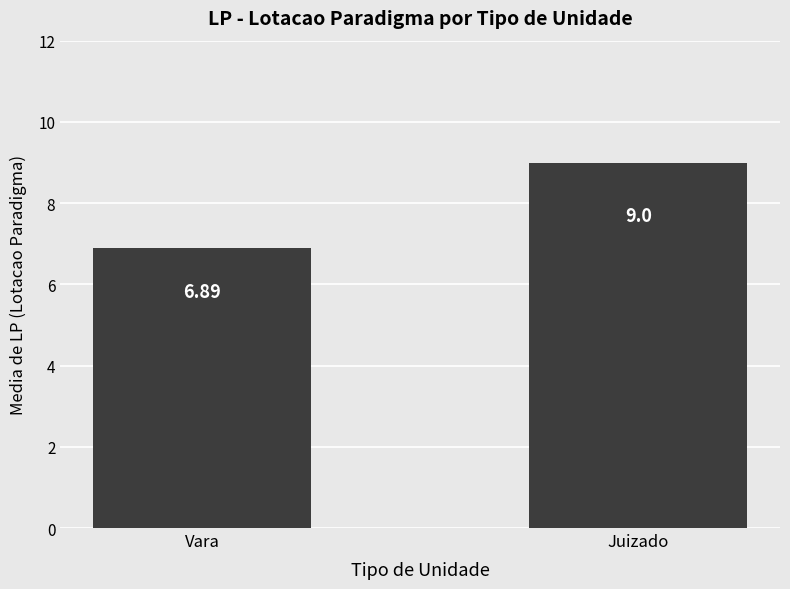

What is the difference between the maximum and minimum values?

2.1